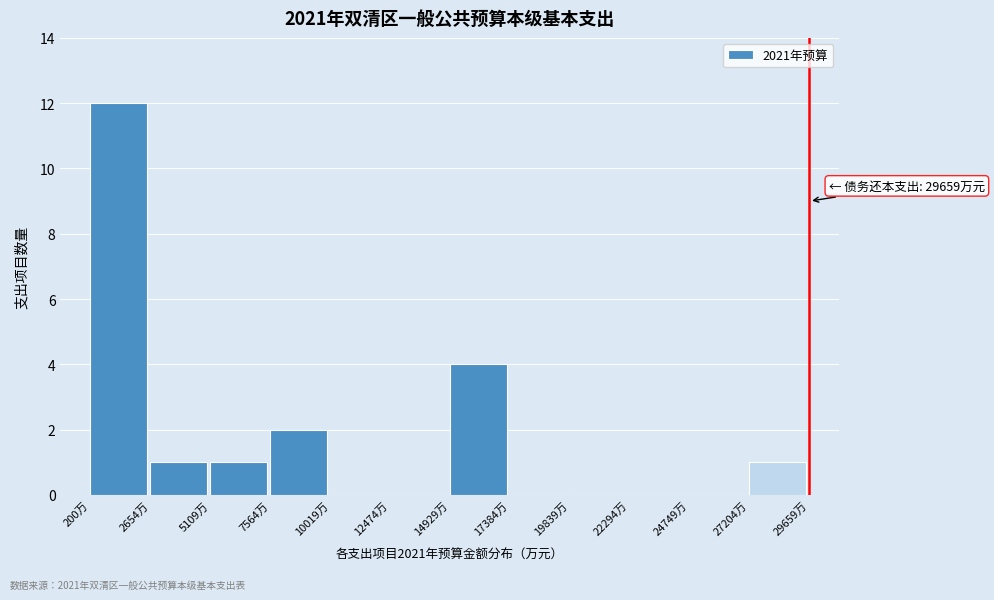

Which range on the x-axis has the tallest bar?

0 to 2500